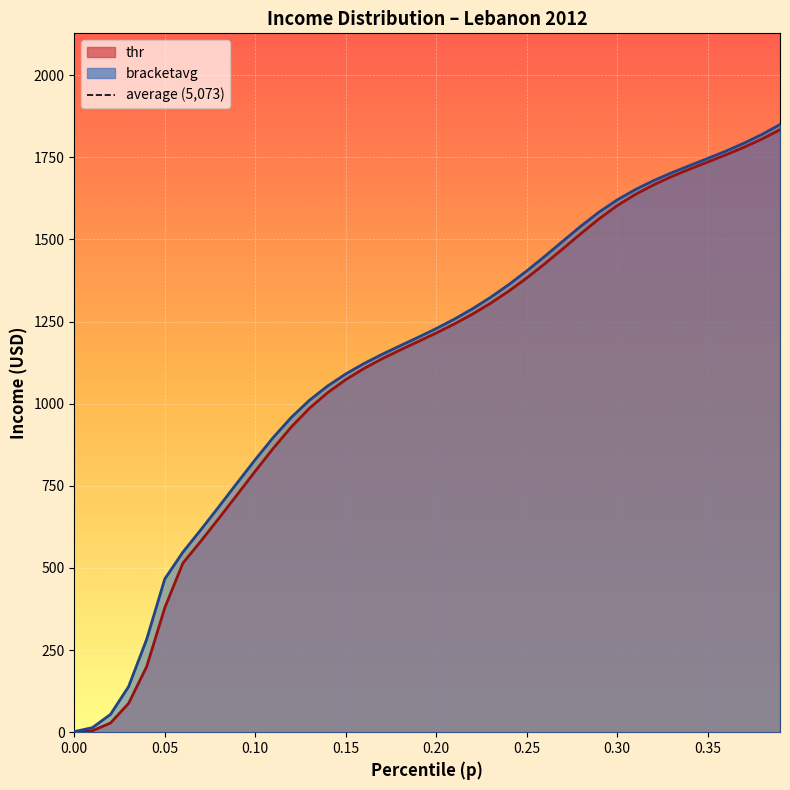

What is the difference between the thr values at 0.25 and 0.15?

309.3